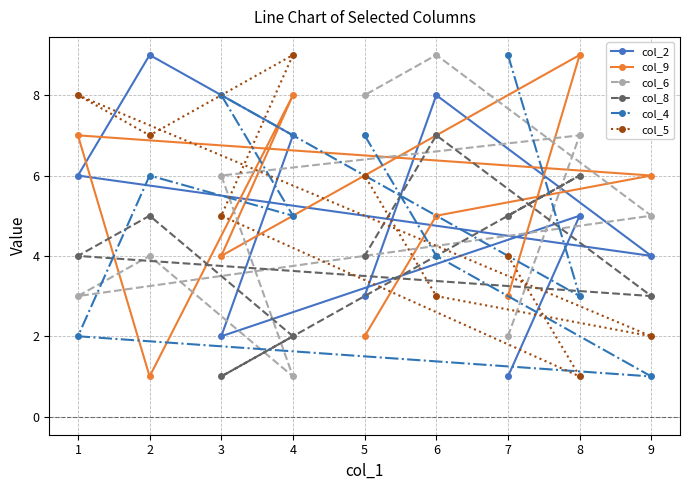

At 3, list the series in order from largest to smallest.

col_4, col_6, col_5, col_9, col_2, col_8